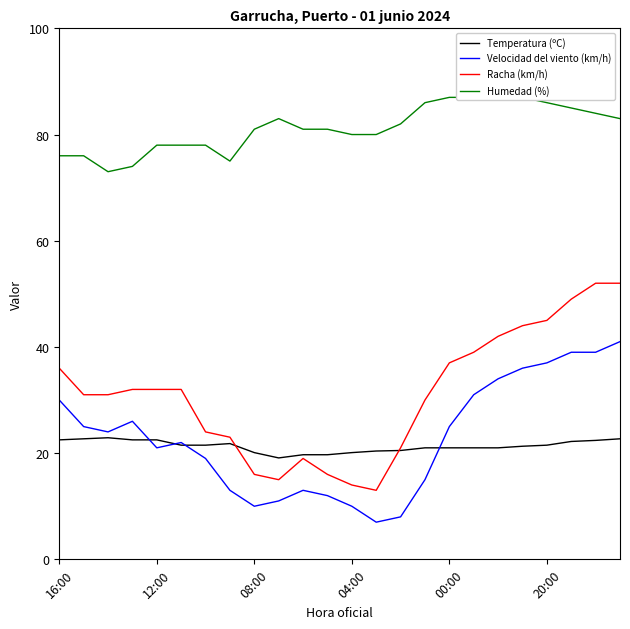

How many data points does each series have?

24